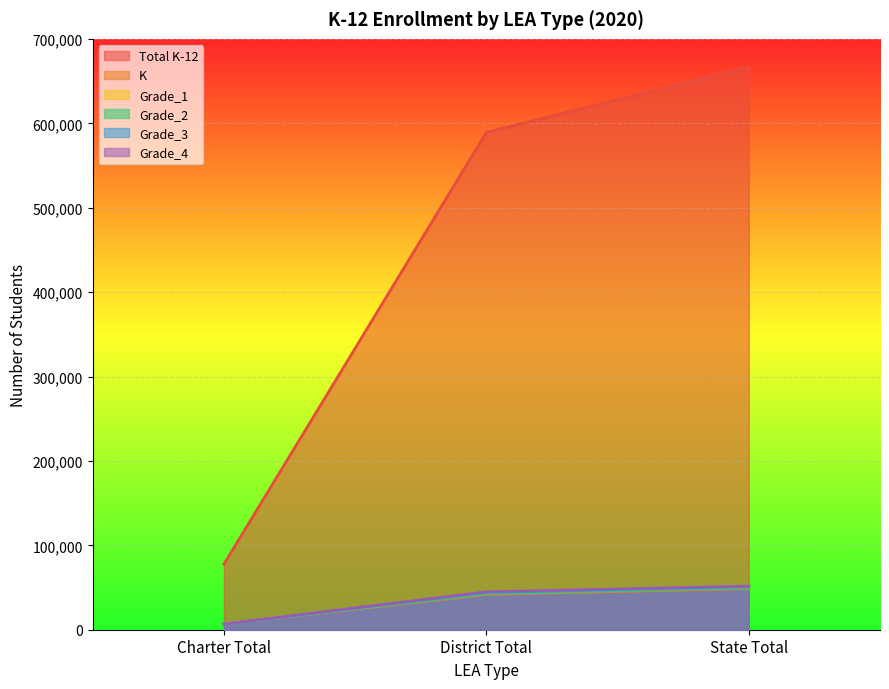

Does the chart display data point markers on the line(s)?

No